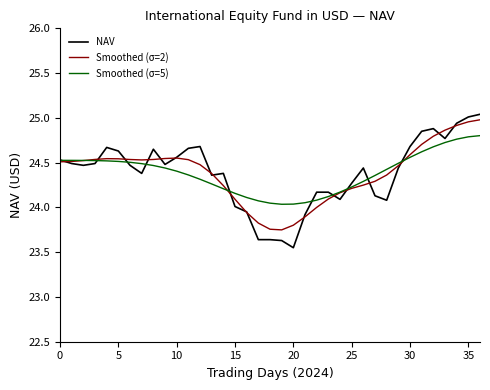

Which series has the widest spread of values?

NAV